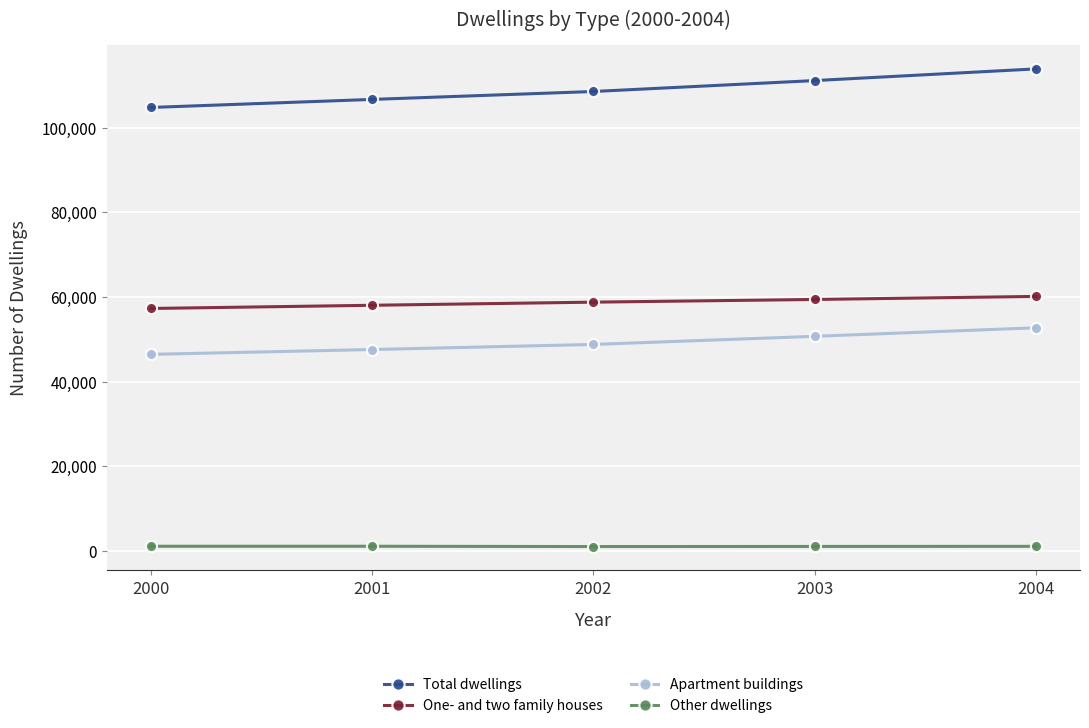

Rank the series by their maximum value, from highest to lowest.

Total dwellings, One- and two family houses, Apartment buildings, Other dwellings